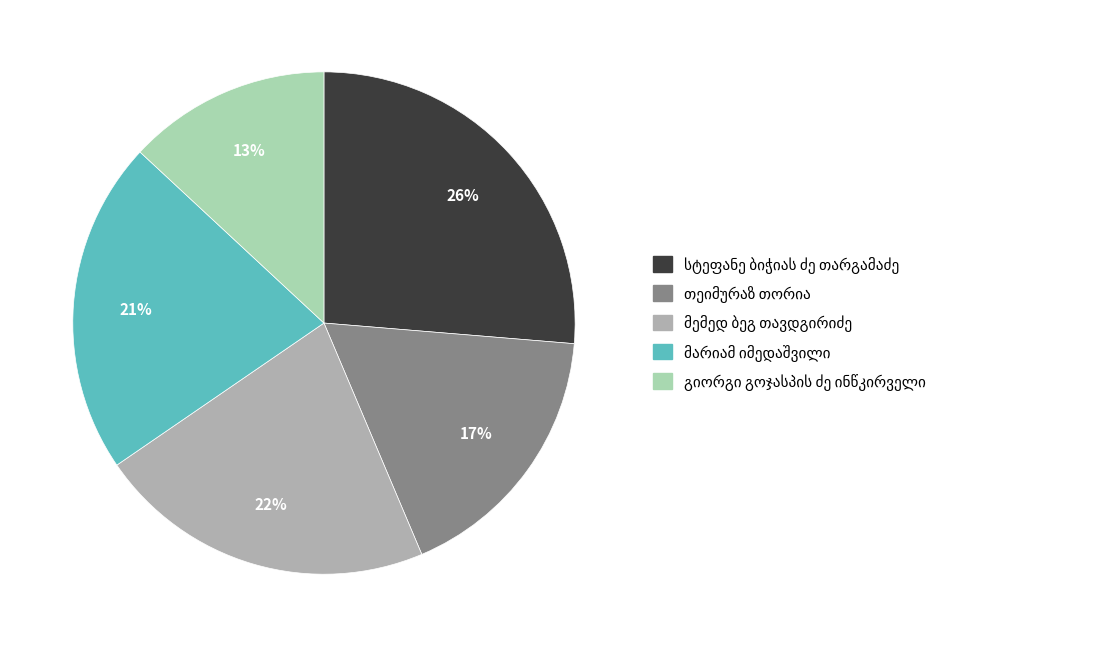

To the nearest percent, what is the average slice percentage?

20%